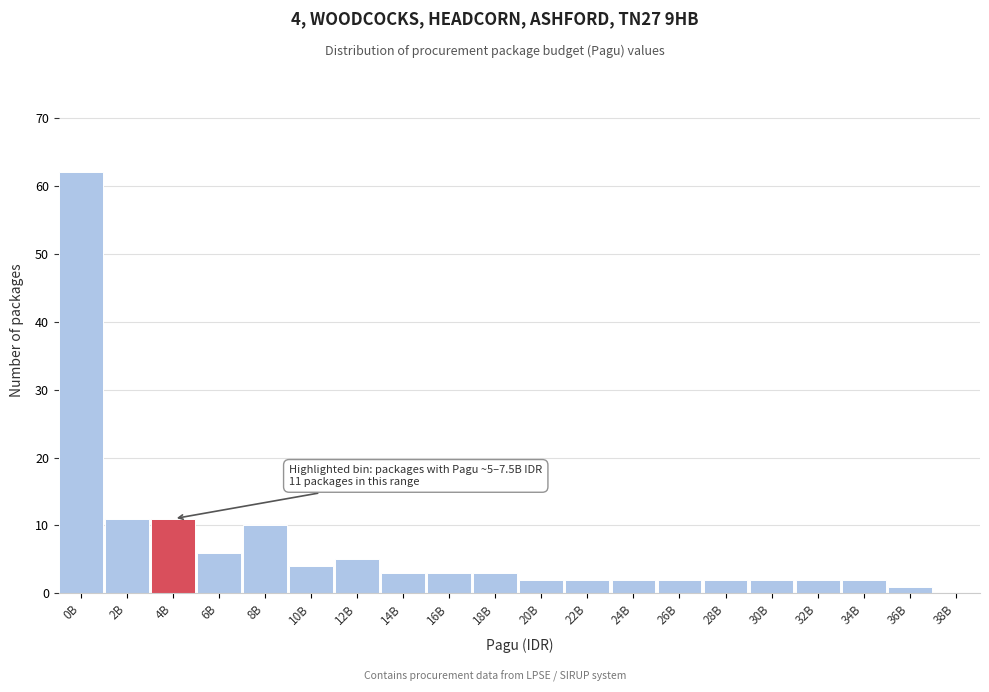

Reading left to right, what are all the values shown in this chart?

0B=62	2B=11	4B=11	6B=6	8B=10	10B=4	12B=5	14B=3	16B=3	18B=3	20B=2	22B=2	24B=2	26B=2	28B=2	30B=2	32B=2	34B=2	36B=1	38B=0